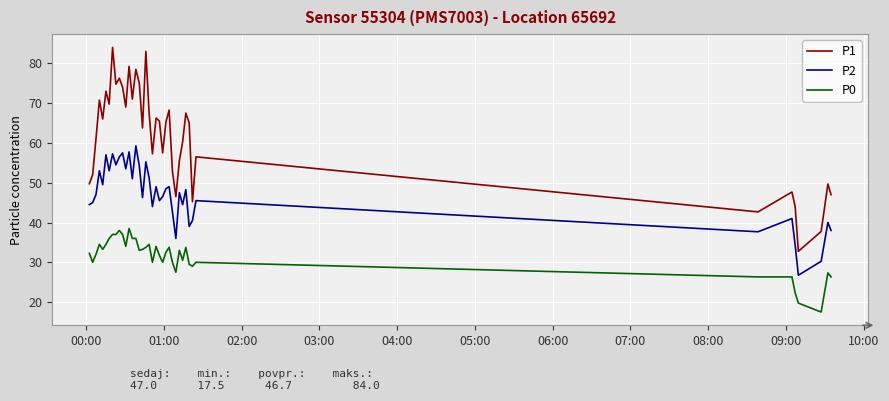

What is the difference between the maximum and minimum values in the P2 series?

32.5